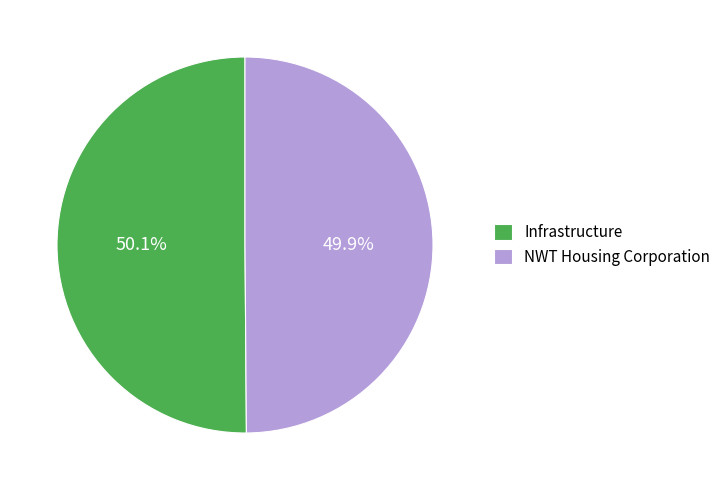

Does any single category account for the majority?

Yes